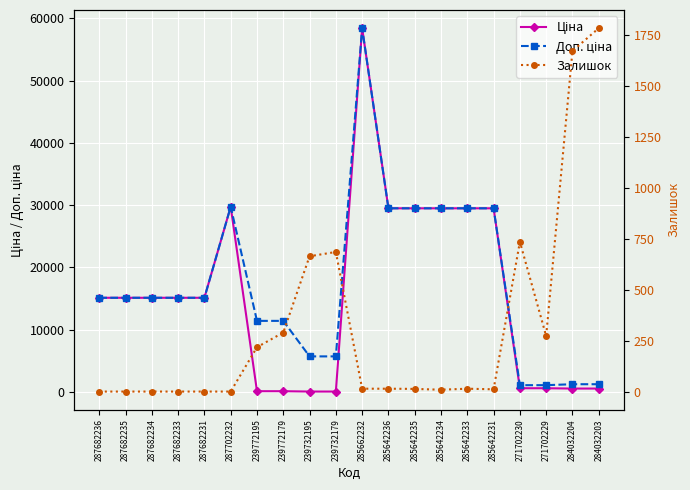

What are all the series names shown in the legend?

Ціна, Доп. ціна, Залишок